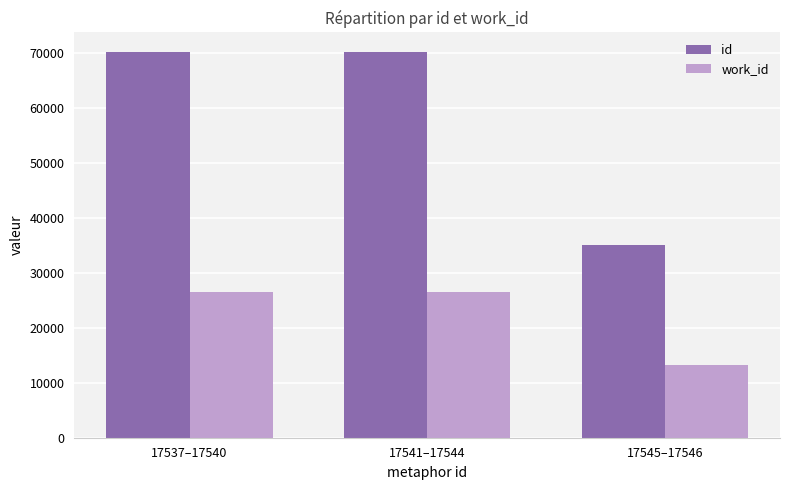

Count the work_id values in the range 13222 to 26444.

3